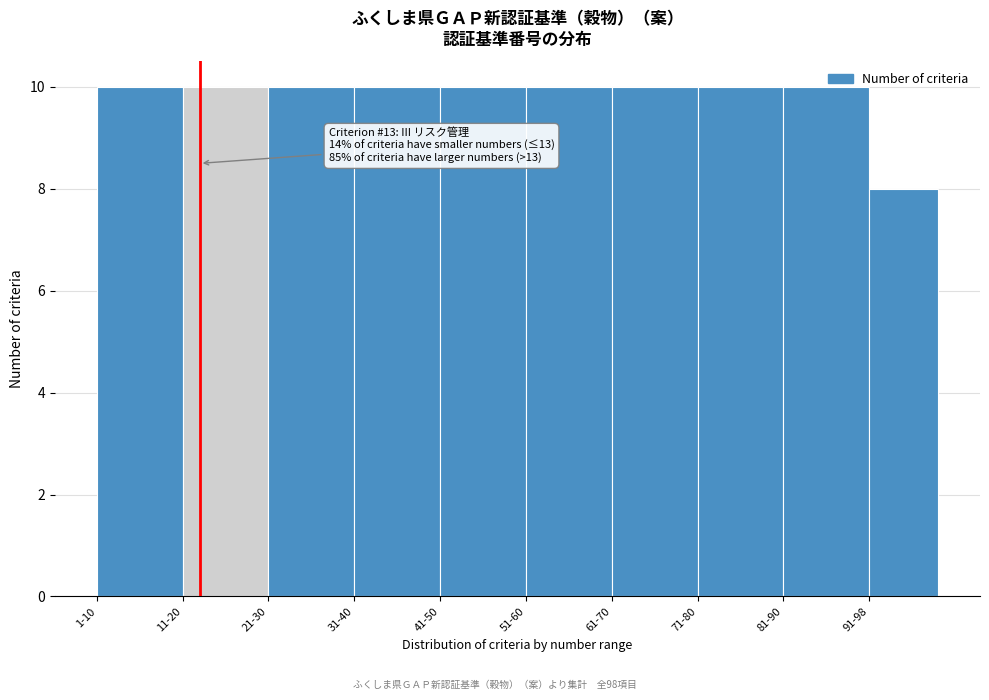

Is it true that the value at 41-50 is 18?

False